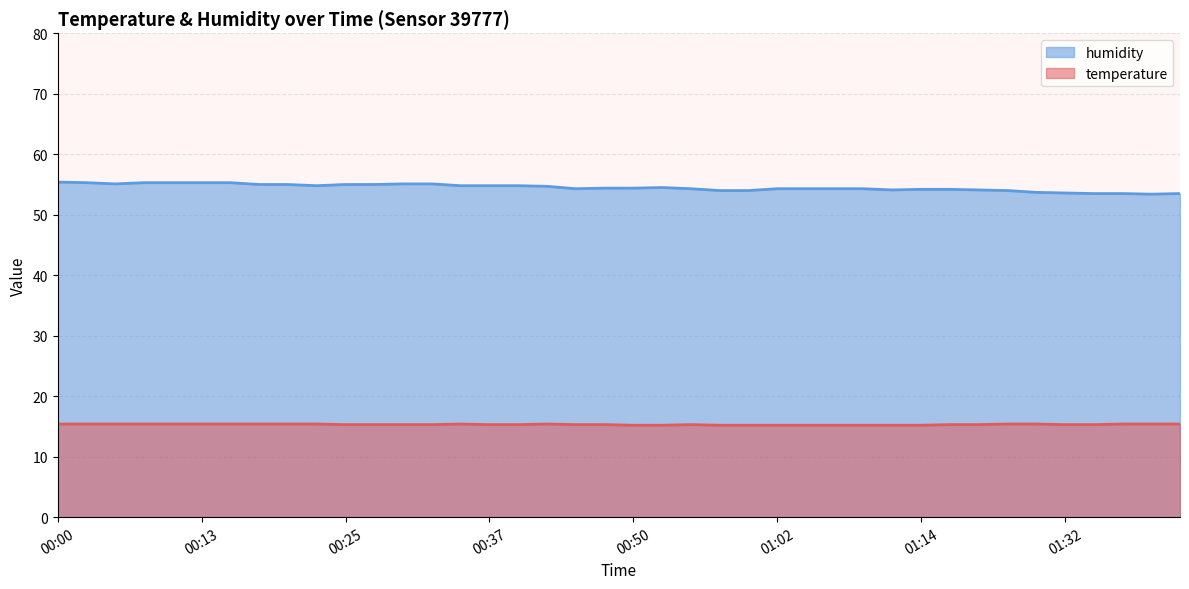

Rank the series by their maximum value, from lowest to highest.

temperature, humidity